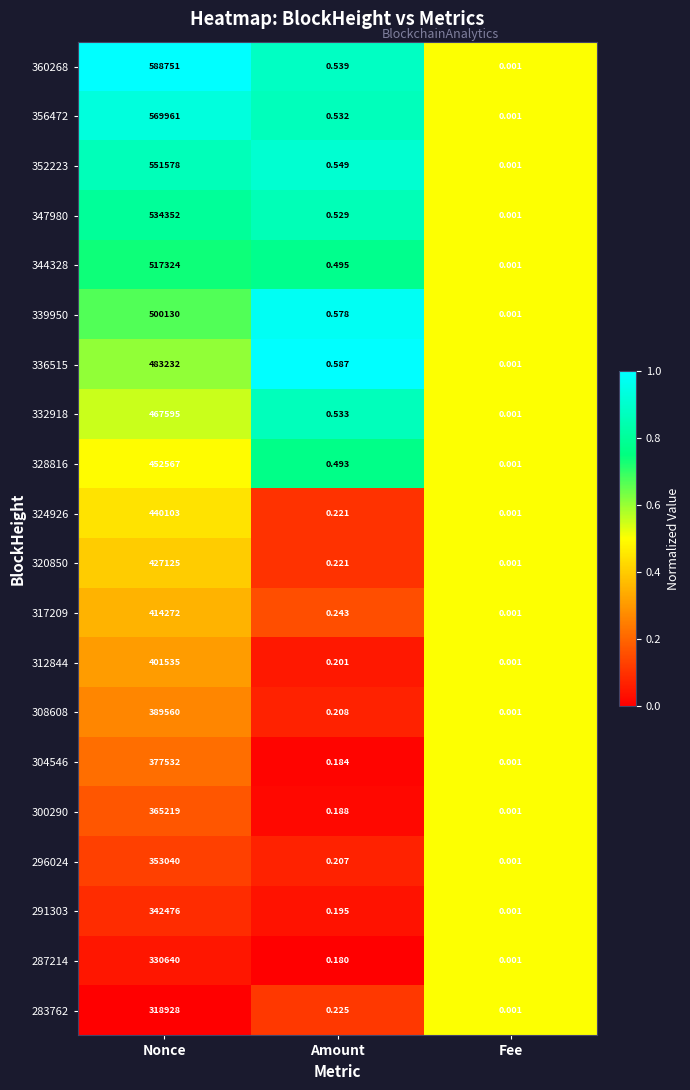

Rank the categories by 300290 value from lowest to highest.

Fee, Amount, Nonce